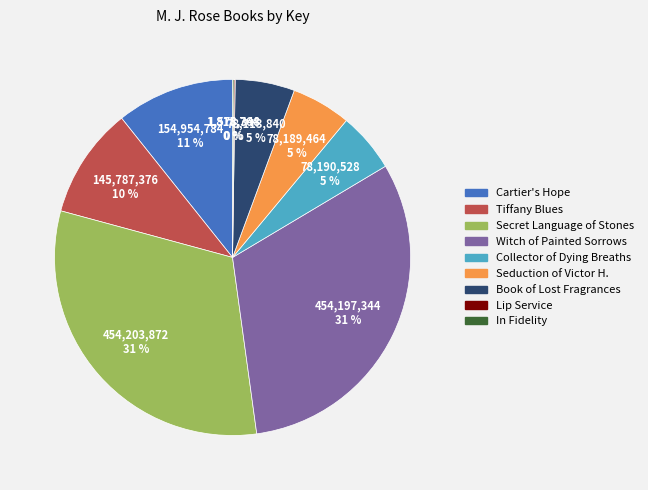

To the nearest percent, what is the average slice percentage?

11%